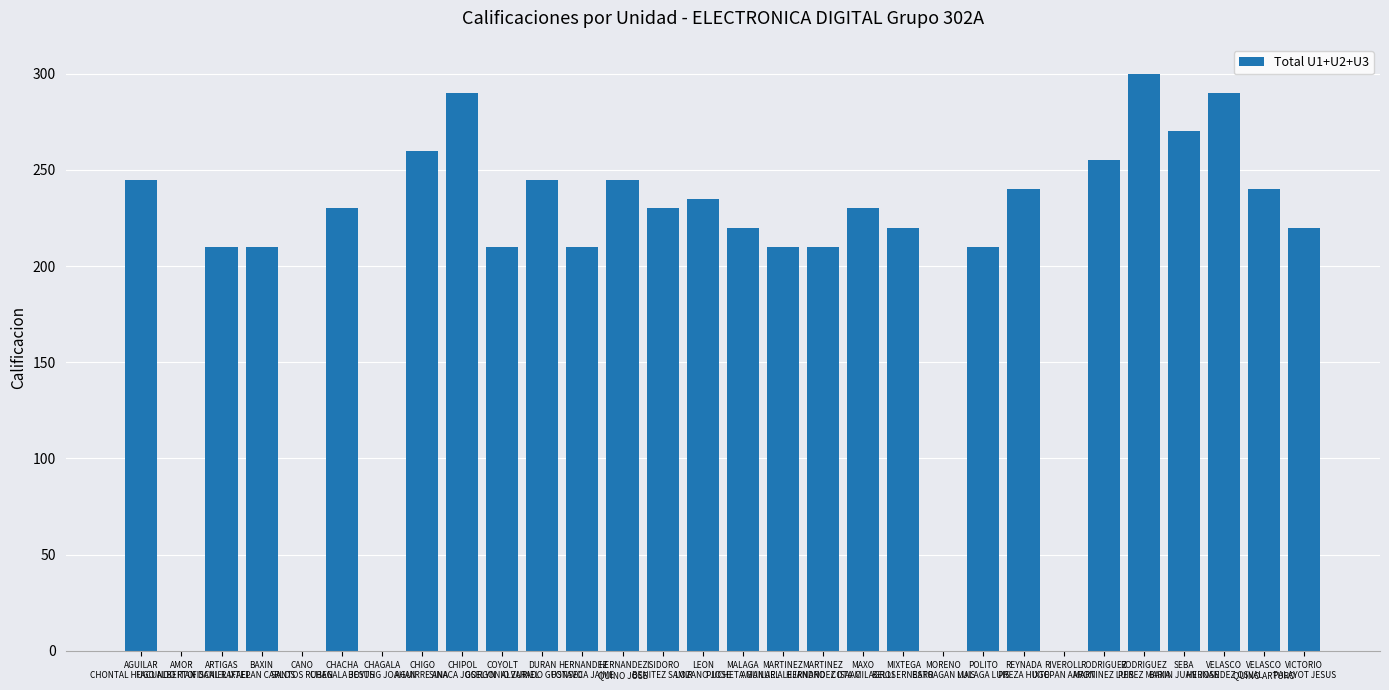

Reading right to left, transcribe all the data shown in this chart.

VICTORIO
PALAYOT JESUS=220	VELASCO
QUINO ARTURO=240	VELASCO
HERNANDEZ OSVAL=290	SEBA
BAXIN JUAN JOSE=270	RODRIGUEZ
PEREZ MARIA=300	RODRIGUEZ
MARTINEZ LUIS=255	RIVEROLL
IXTEPAN AARON=0	REYNADA
PREZA HUGO=240	POLITO
MALAGA LUIS=210	MORENO
BARRAGAN LUIS=0	MIXTEGA
BELLI ERNESTO=220	MAXO
COTA MILAGROS=230	MARTINEZ
HERNANDEZ ISAAC=210	MARTINEZ
AGUILAR ALEJANDRO=210	MALAGA
PUCHETA MANUEL=220	LEON
LOZANO JOSE=235	ISIDORO
BENITEZ SAMIR=230	HERNANDEZ
QUINO JOSE=245	HERNANDEZ
FONSECA JAIME=210	DURAN
ALVARADO GUSTAVO=245	COYOLT
GORGONIO ZURIEL=210	CHIPOL
SINACA JOSELYN=290	CHIGO
AGUIRRE ANA=260	CHAGALA
BOYTHG JOAHAN=0	CHACHA
CHAGALA JESUS=230	CANO
SANTOS RUBEN=0	BAXIN
IXTEPAN CARLOS=210	ARTIGAS
FISCAL RAFAEL=210	AMOR
FACUNDO ITAN DANIEL=0	AGUILAR
CHONTAL HUGO ALBERTO=245